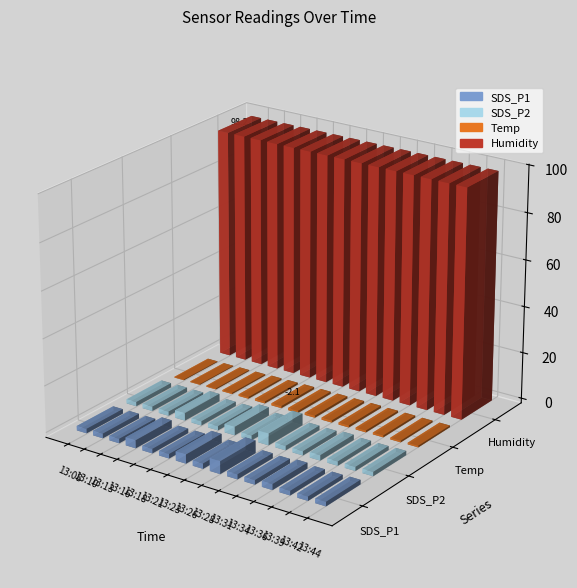

The value of SDS_P2 at 13:42 is 1.1. True or false?

False